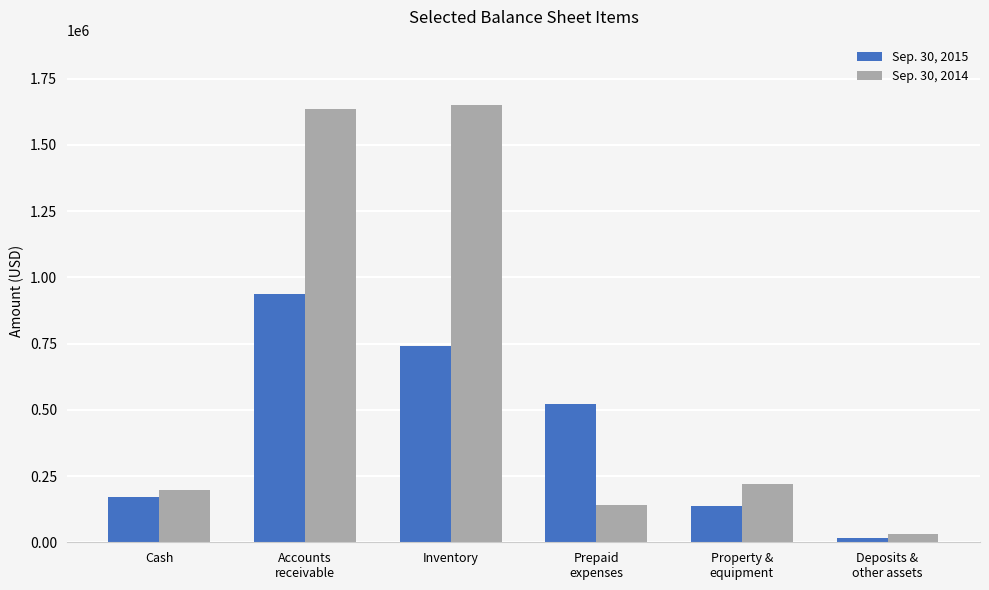

Reading left to right, list all the values displayed in this chart.

Sep. 30, 2015: 172436	936866	742471	523561	135770	17846
Sep. 30, 2014: 197027	1635660	1649320	141087	220076	29594